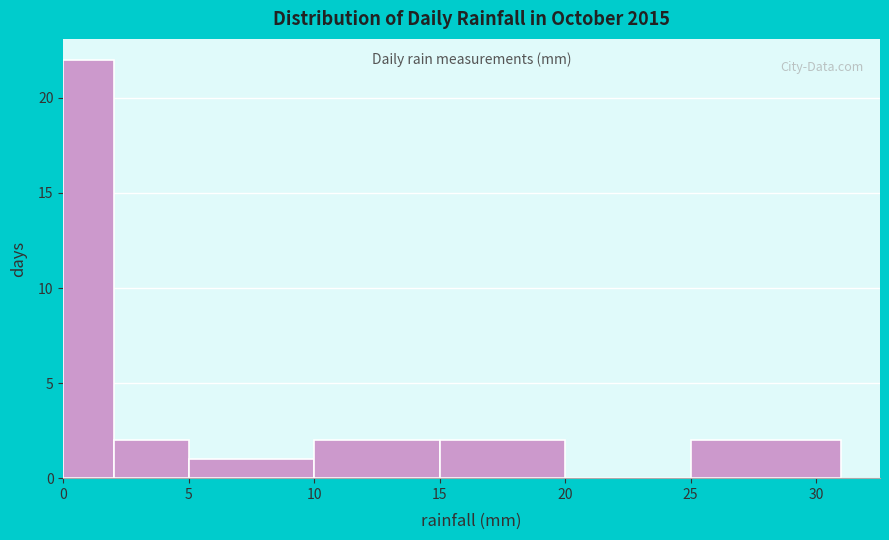

Reading left to right, transcribe this chart: for each bar, give the range it covers on the x-axis and its height. The values are not printed on the chart, so give them approximately, as read against the axis.

0 to 2: 22
2 to 5: 2
5 to 10: 1
10 to 15: 2
15 to 20: 2
20 to 25: 0
25 to 31: 2